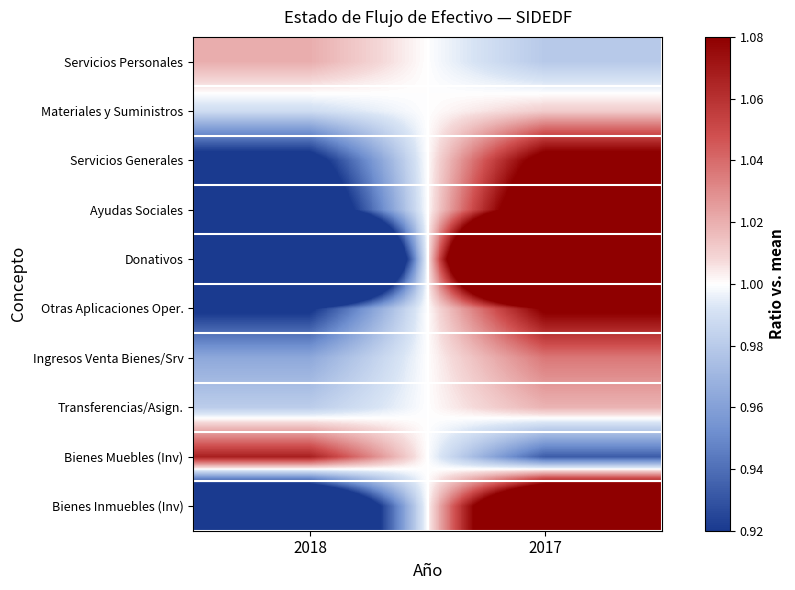

At how many categories does at least one series exceed 1?

2